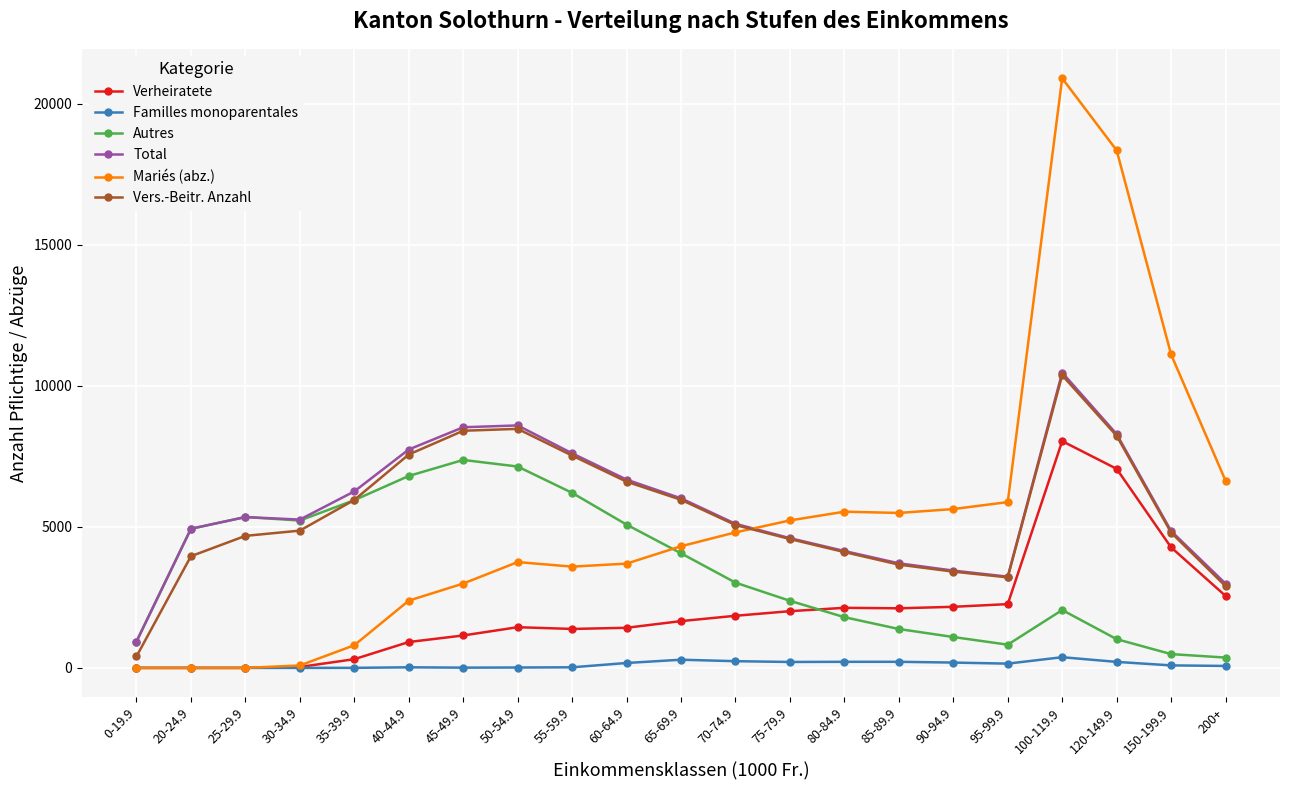

The value of Familles monoparentales at 120-149.9 is 213.0. True or false?

True